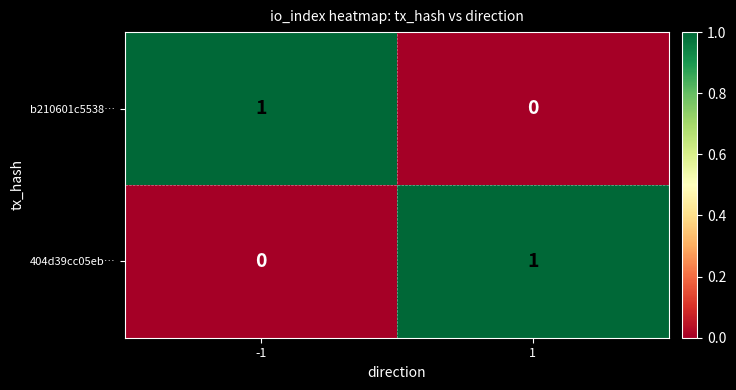

Reading left to right, extract all data points from this chart.

b210601c5538…: 1	0
404d39cc05eb…: 0	1